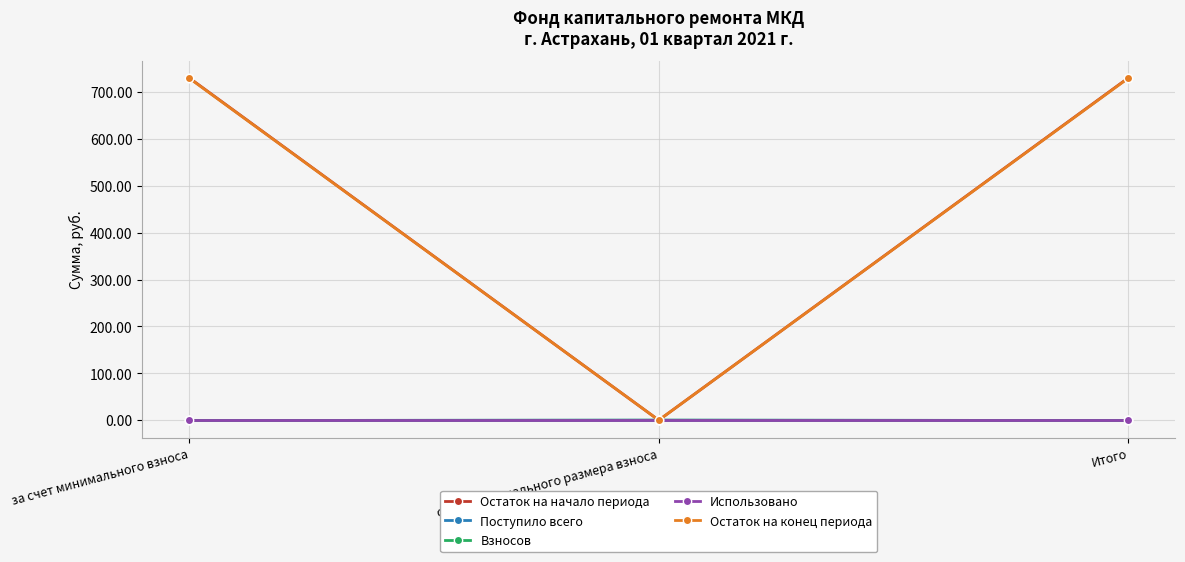

Which series has the widest spread of values?

Остаток на начало периода